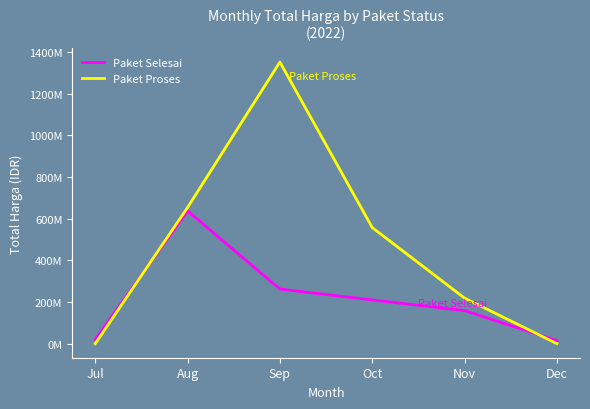

Which series has the largest range (max minus min)?

Paket Proses